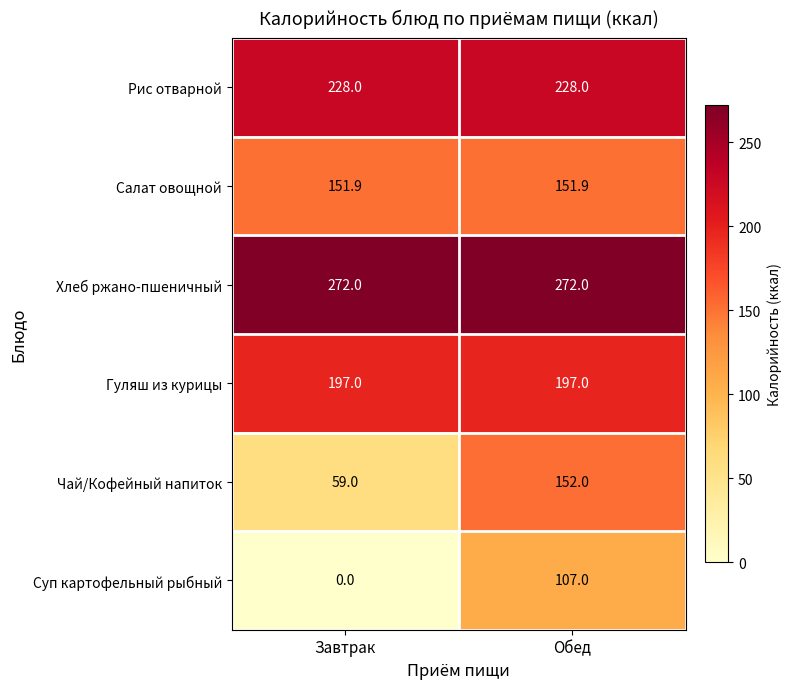

What is the total value across all series at Завтрак?

907.9